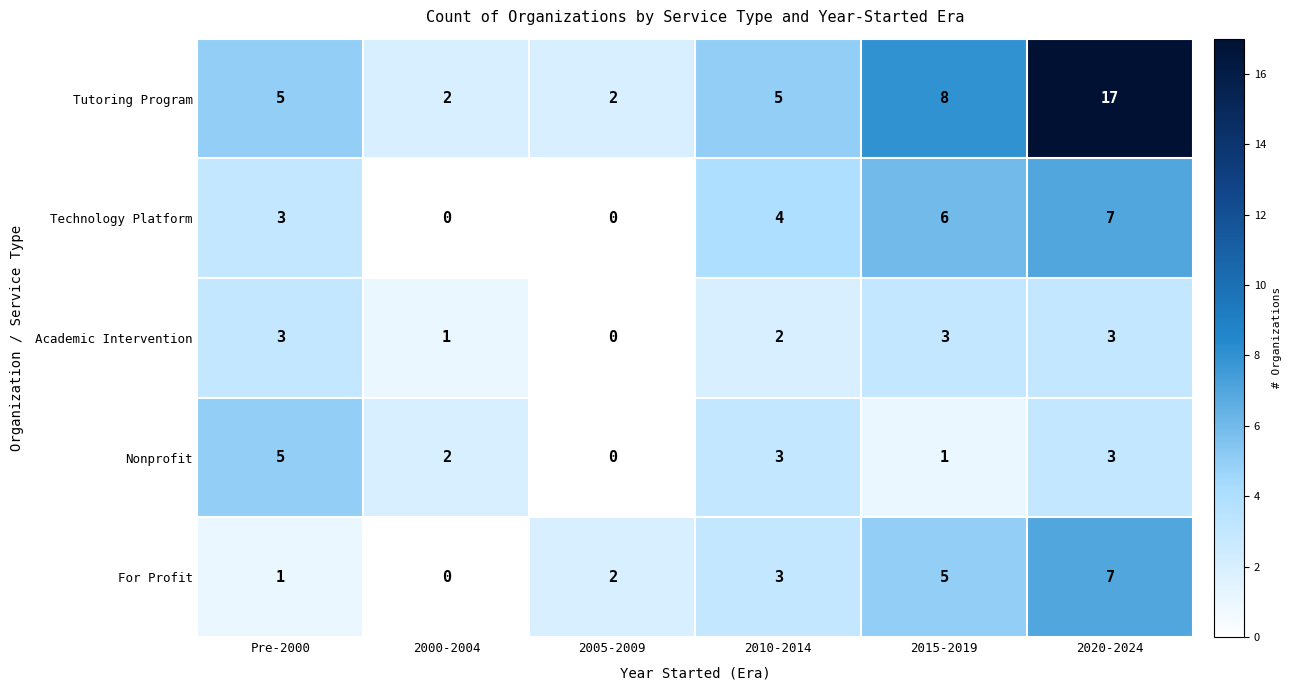

Is it true that Tutoring Program equals 7 at Pre-2000?

False